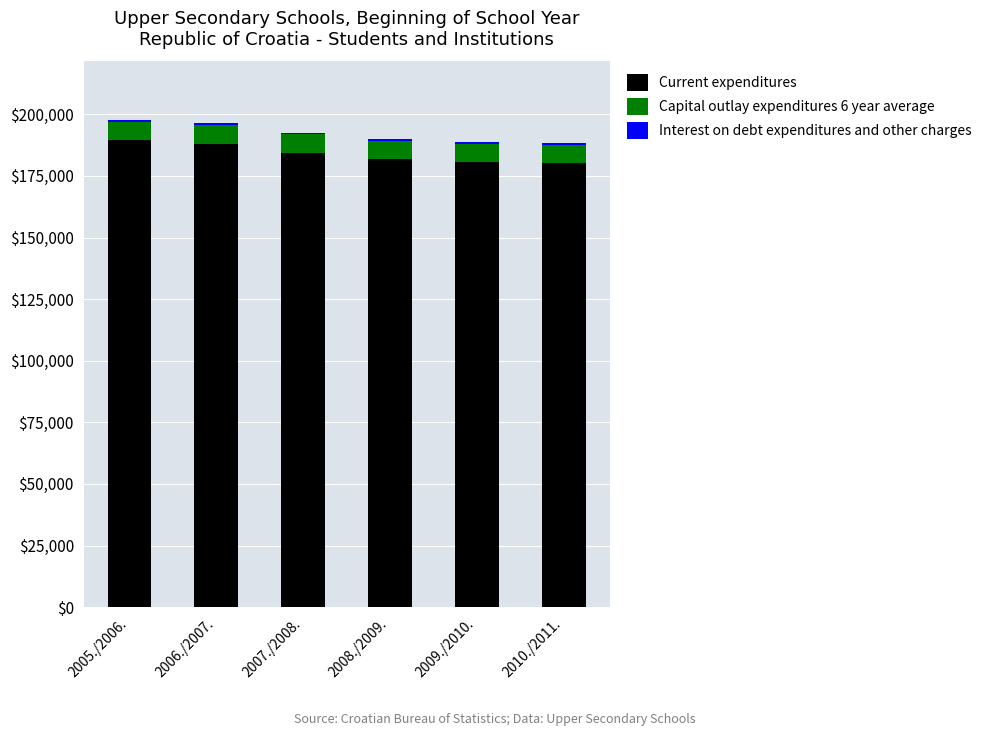

What is the minimum value for Current expenditures?

180158